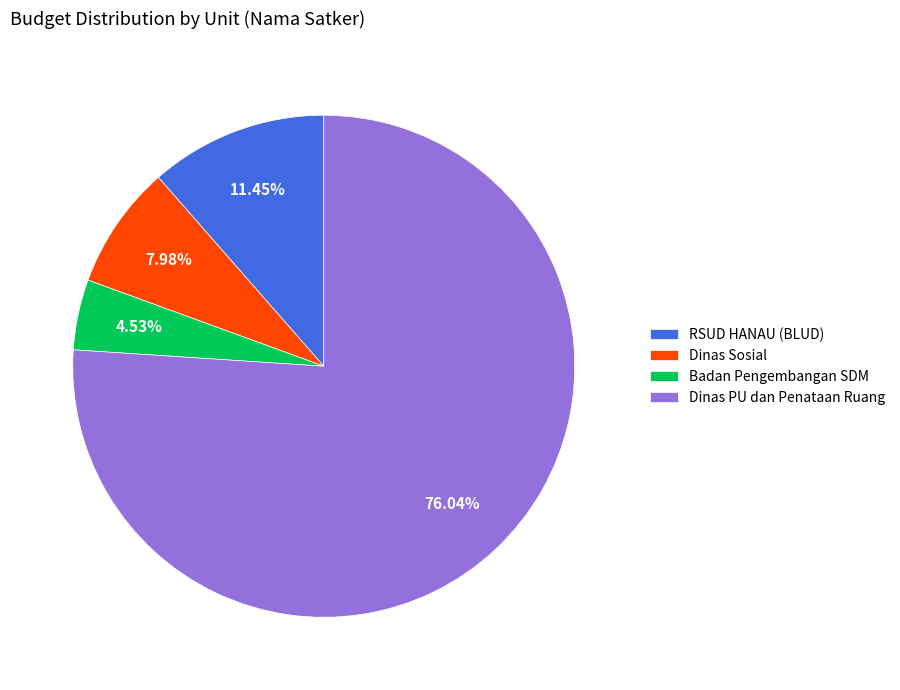

How many segments does this pie chart have?

4